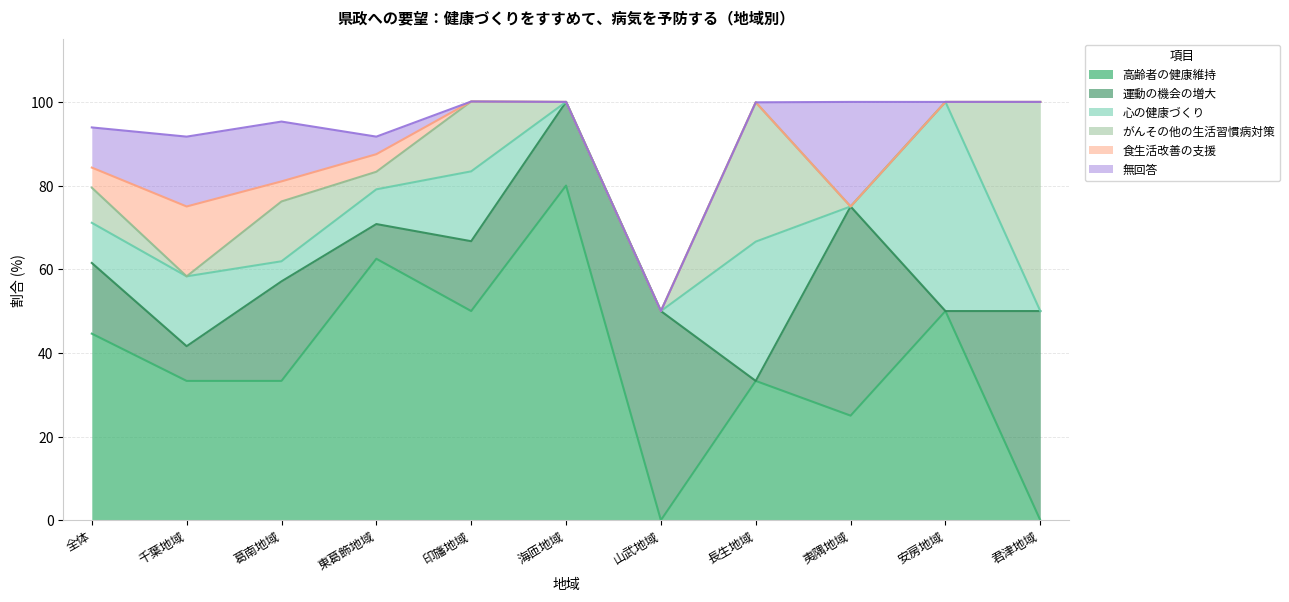

Reading left to right, transcribe all the data shown in this chart.

高齢者の健康維持: 44.6	33.3	33.3	62.5	50.0	80.0	0.0	33.3	25.0	50.0	0.0
運動の機会の増大: 16.9	8.3	23.8	8.3	16.7	20.0	50.0	0.0	50.0	0.0	50.0
心の健康づくり: 9.6	16.7	4.8	8.3	16.7	0.0	0.0	33.3	0.0	50.0	0.0
がんその他の生活習慣病対策: 8.4	0.0	14.3	4.2	16.7	0.0	0.0	33.3	0.0	0.0	50.0
食生活改善の支援: 4.8	16.7	4.8	4.2	0.0	0.0	0.0	0.0	0.0	0.0	0.0
無回答: 9.6	16.7	14.3	4.2	0.0	0.0	0.0	0.0	25.0	0.0	0.0